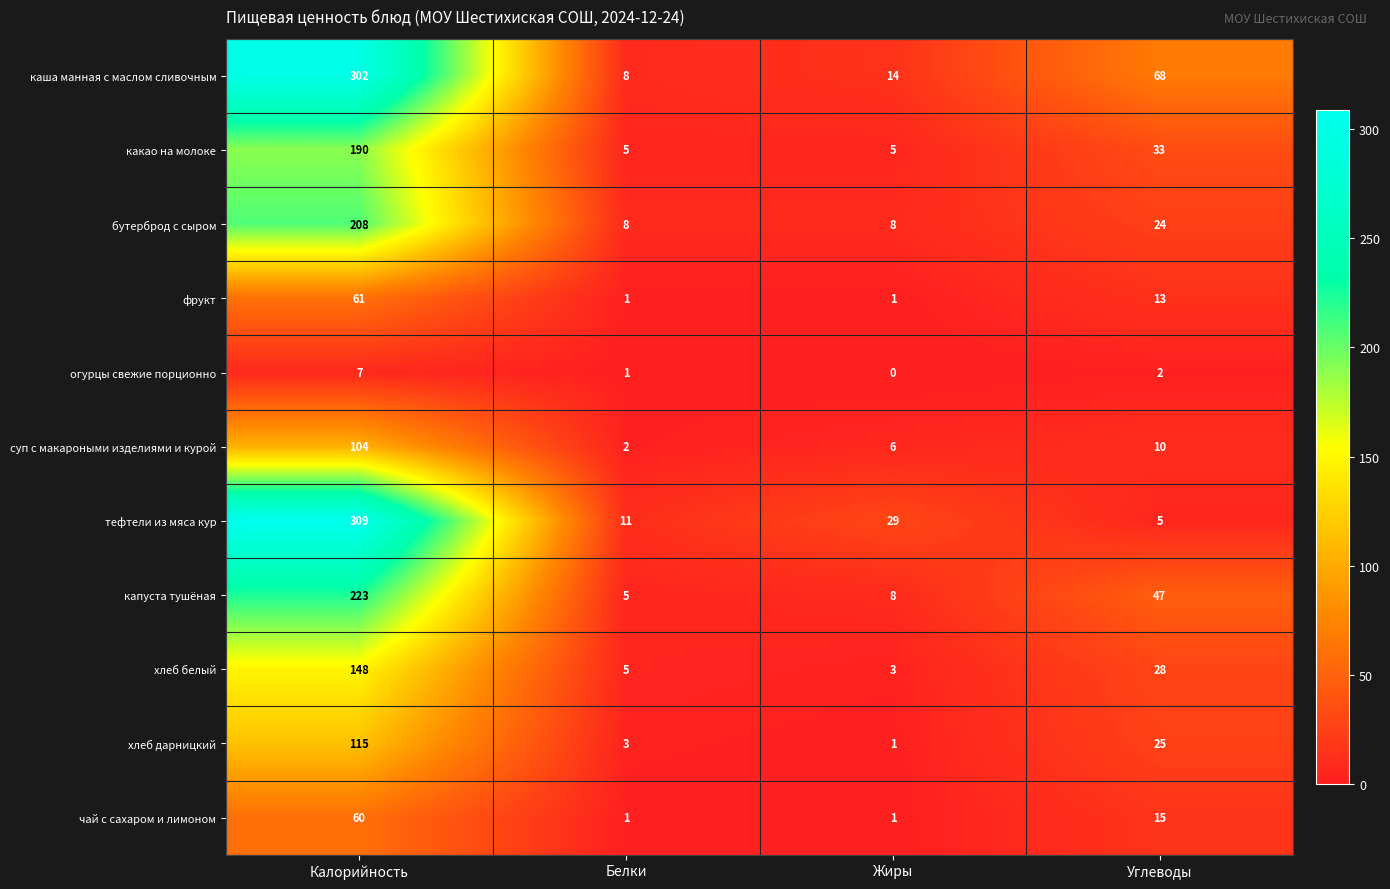

How many series are shown in this chart?

11